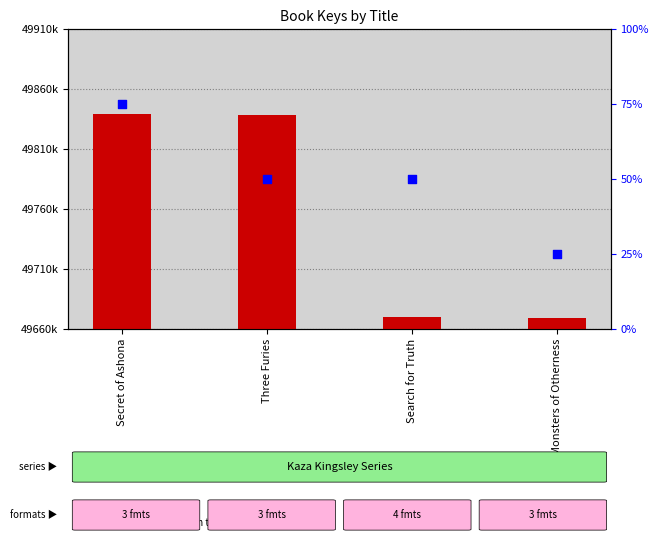

Which series contains the lowest Y value?

percentile rank within the sample